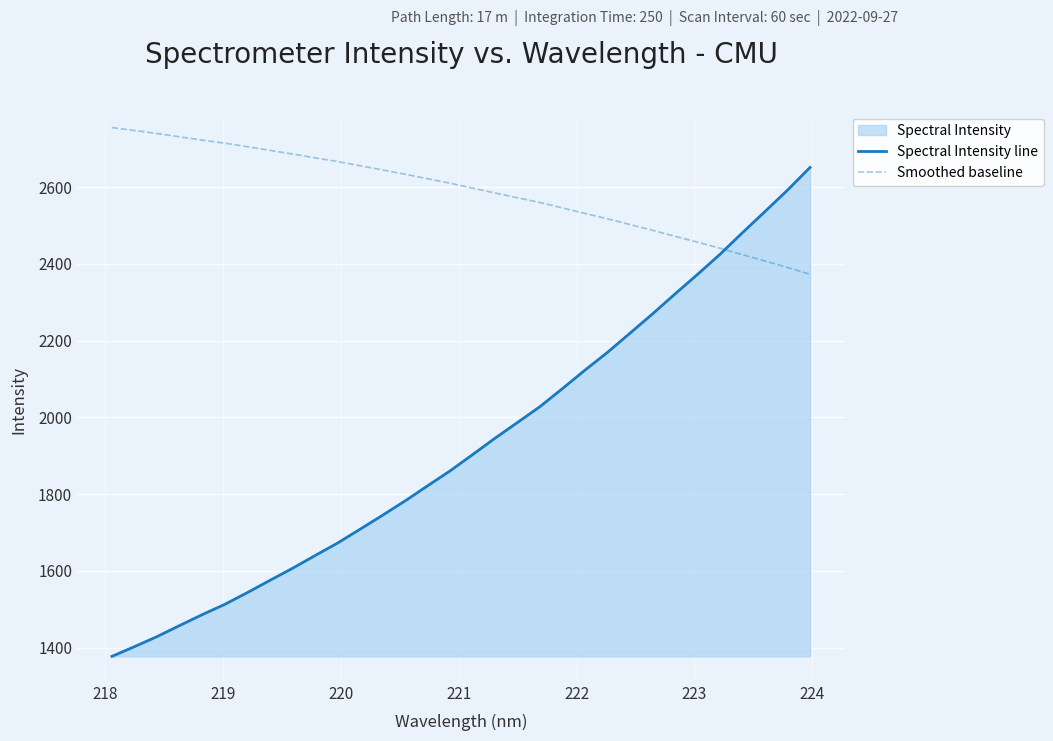

What is the maximum value shown in the chart?

2754.8